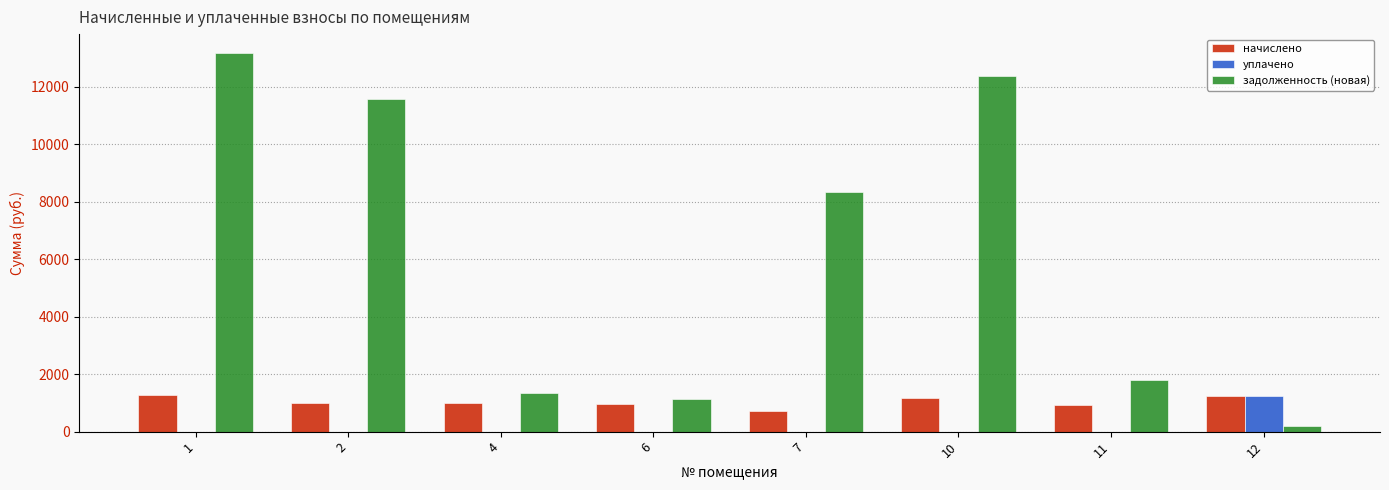

How many data points in задолженность (новая) are above 8325?

4